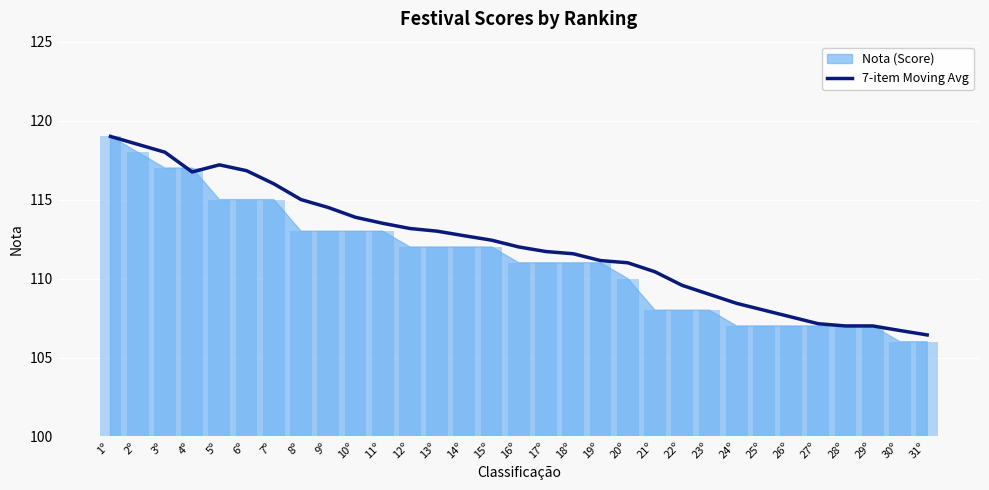

How many bars are there in total?

31